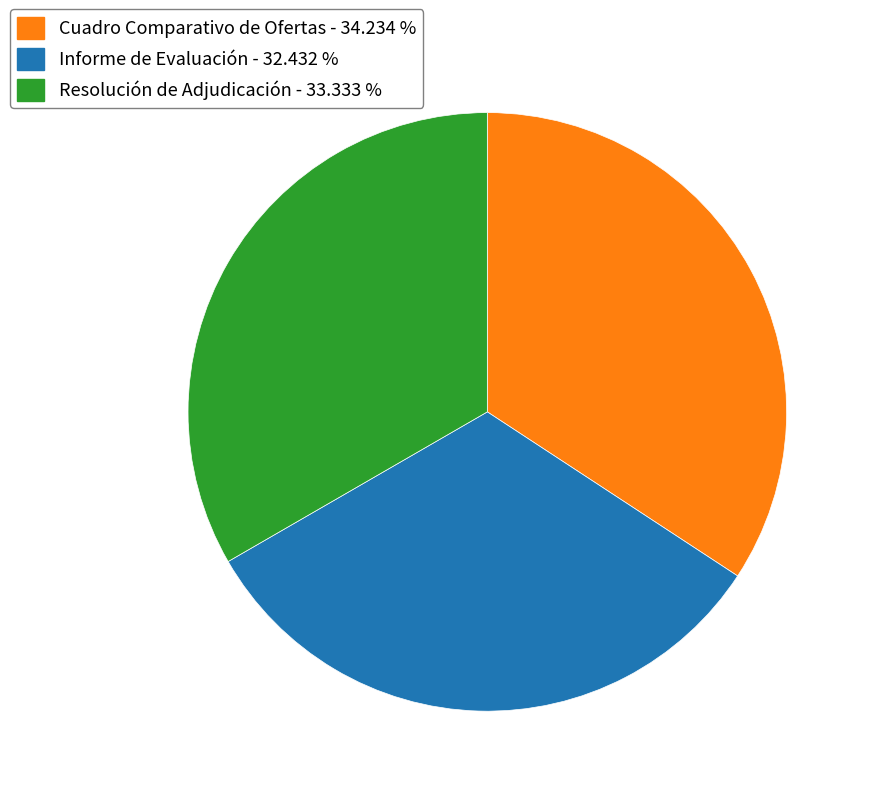

What is the smallest slice in the pie chart?

Informe de Evaluación